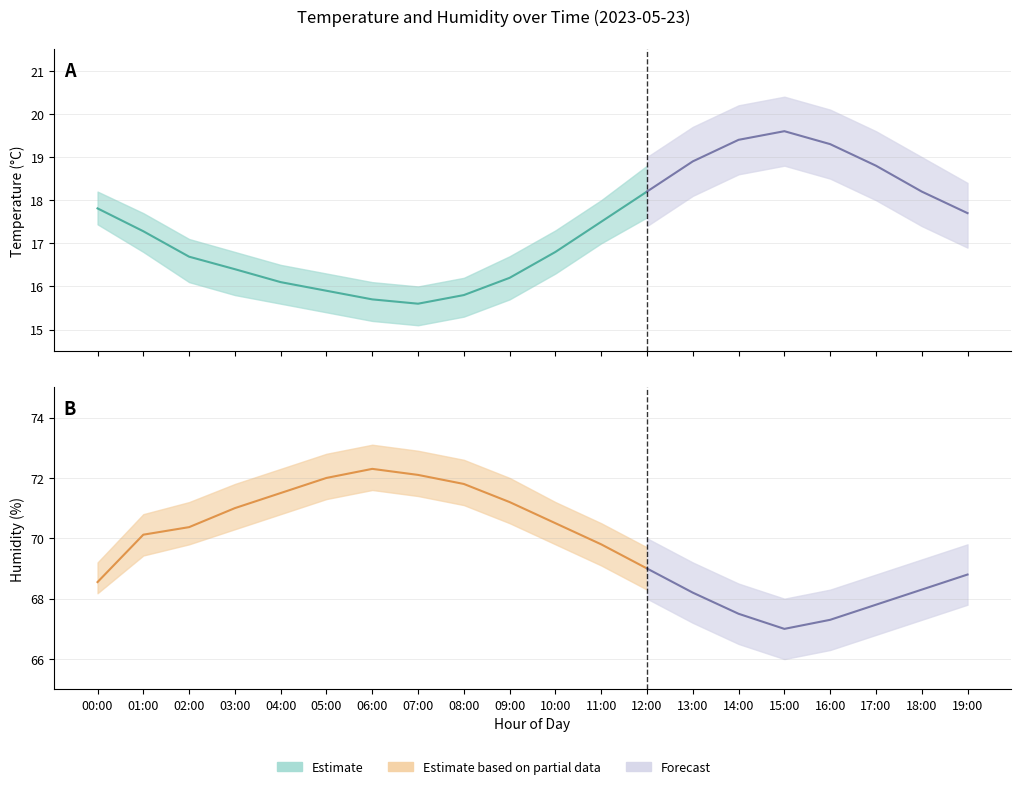

Is this an area chart (filled region under the line)?

No